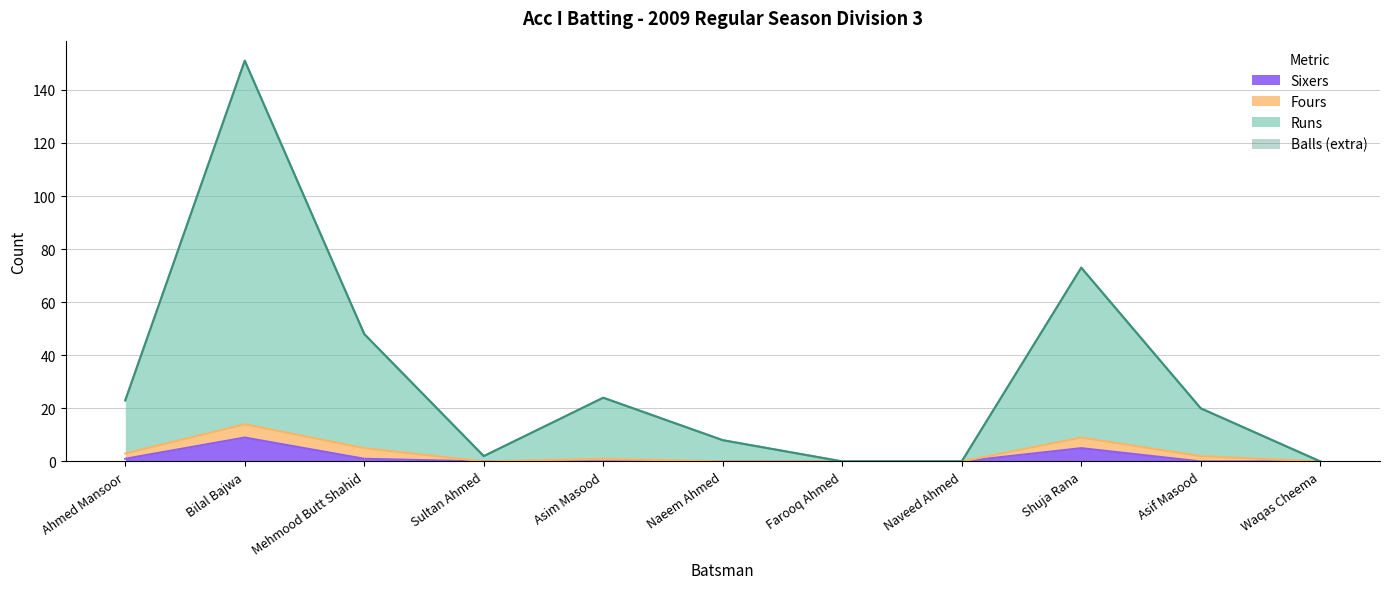

True or false: Runs and Sixers intersect in this chart.

False